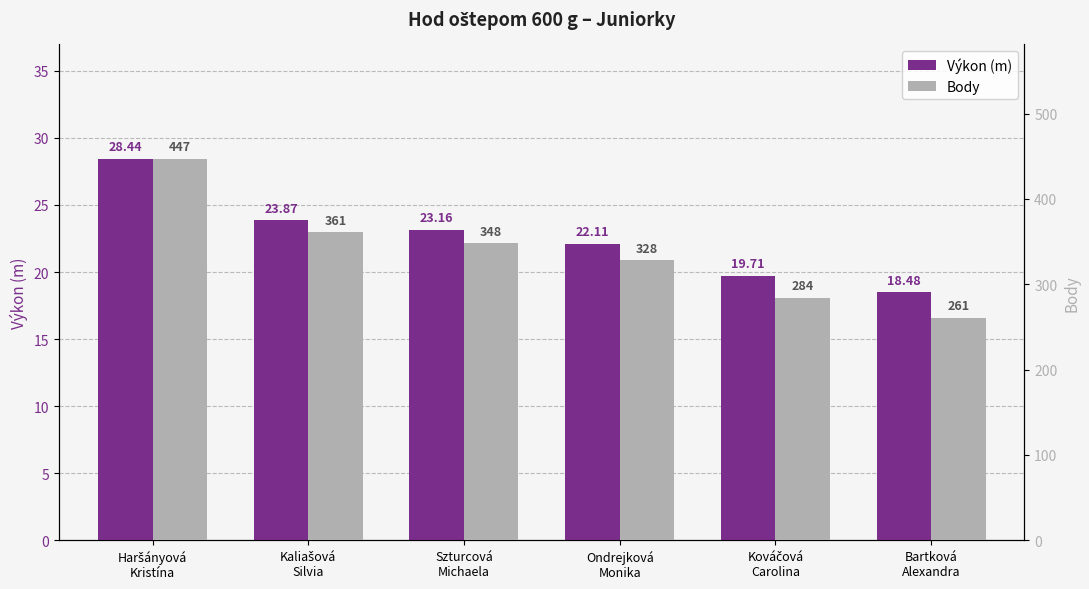

Is it true that Body equals 93.4 at Ondrejková
Monika?

False